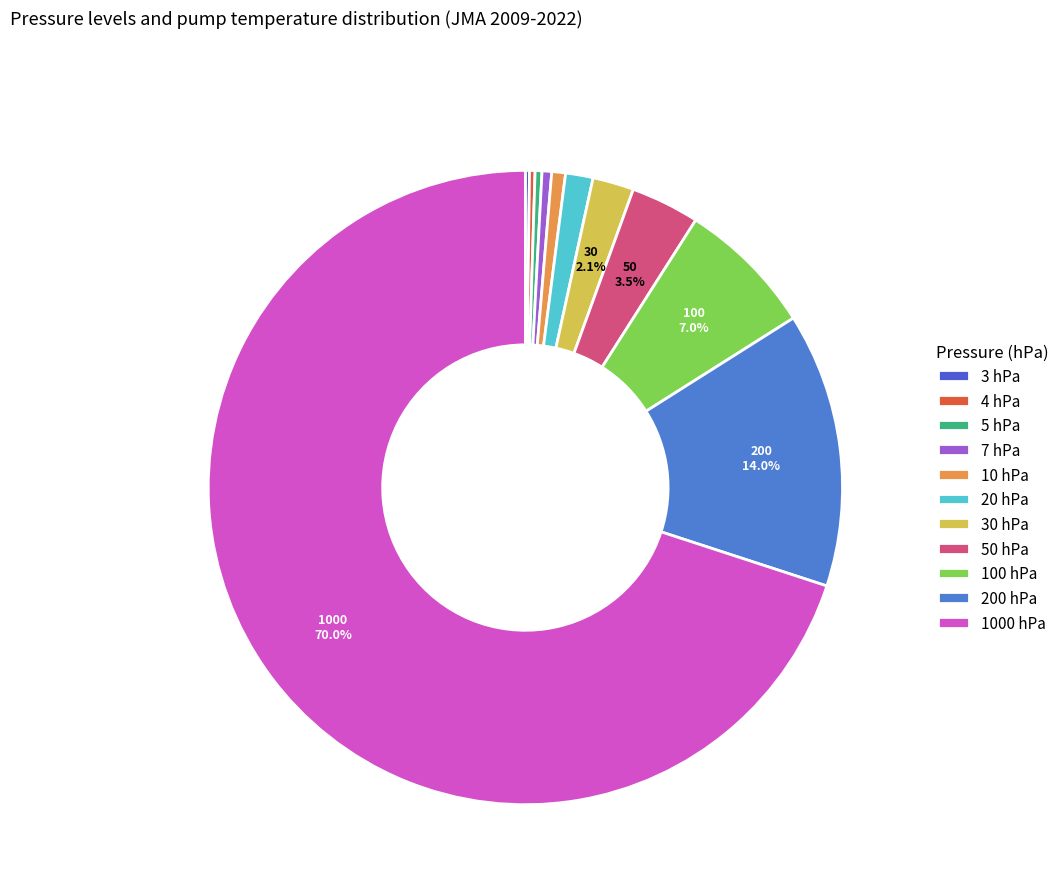

How many segments does this pie chart have?

11